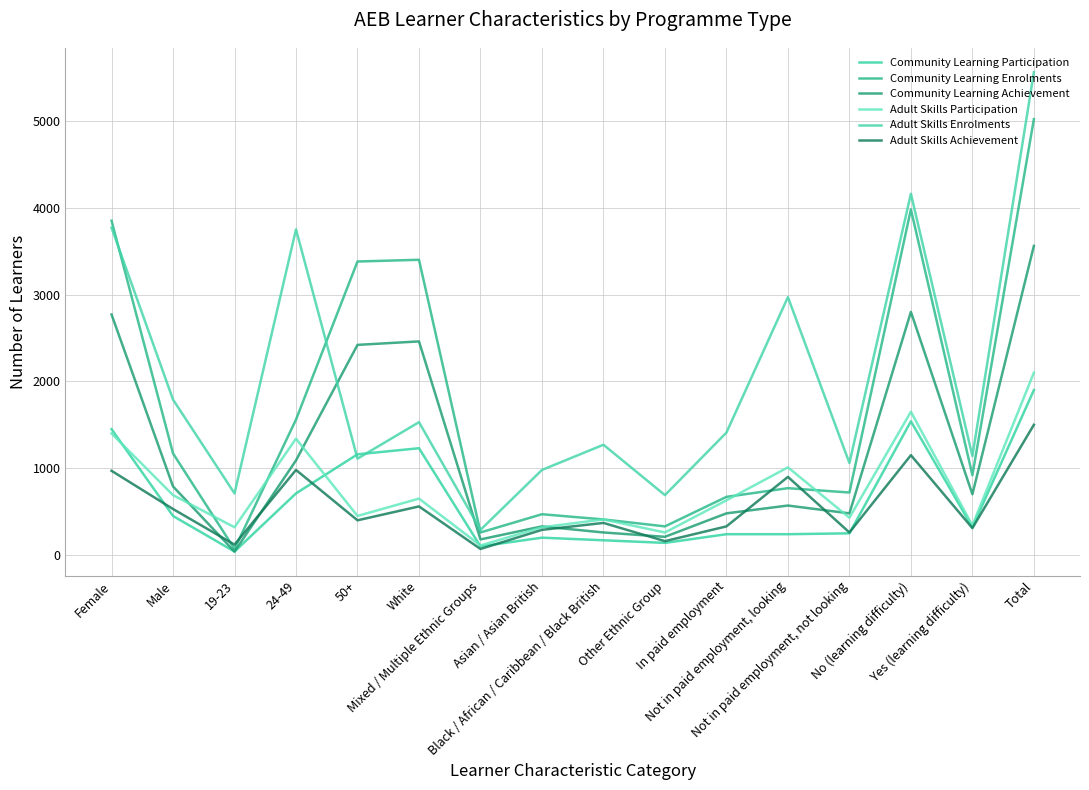

True or false: Community Learning Enrolments has more than 2 interior local peaks.

True